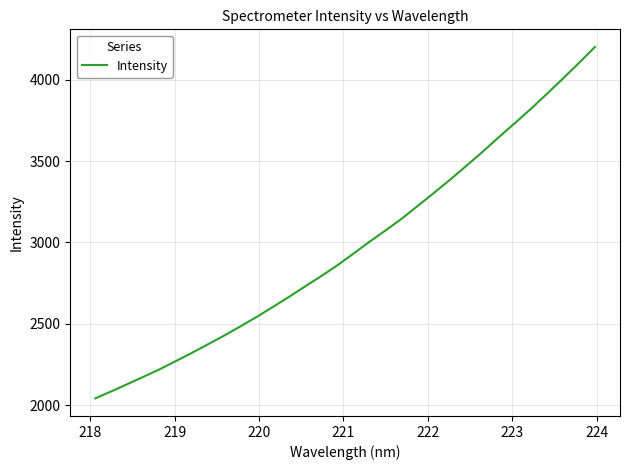

What is the minimum value shown in the chart?

2042.2